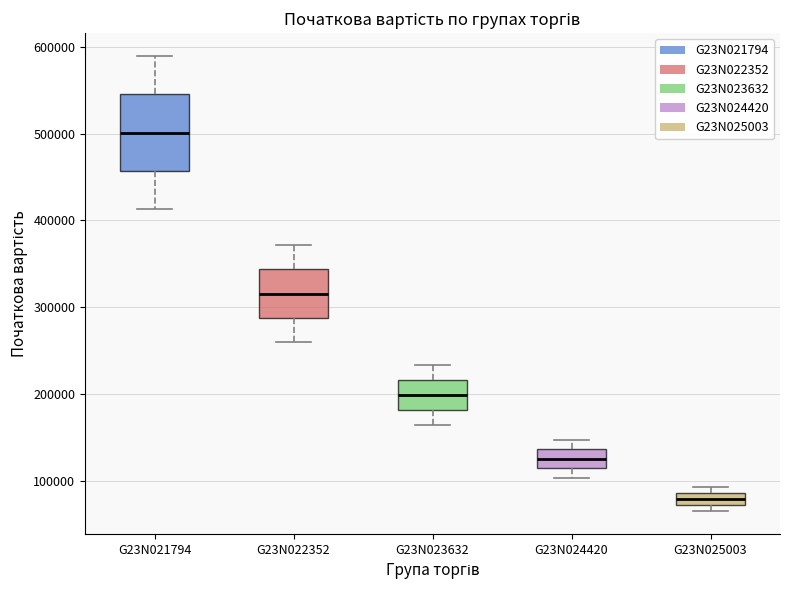

Which box has the lowest median line?

G23N025003